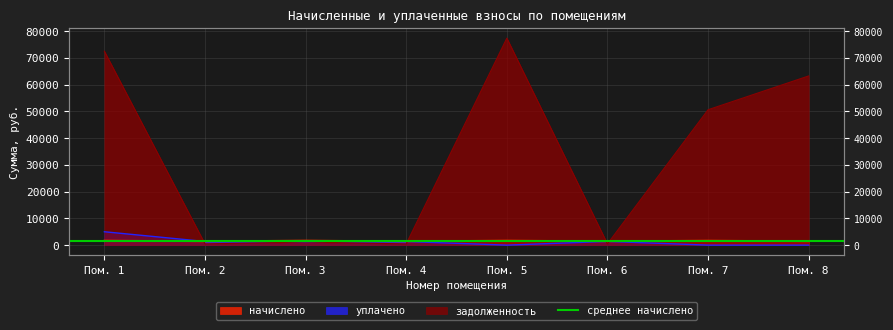

What is the sum of the начислено values at Пом. 3 and Пом. 4?

3124.5